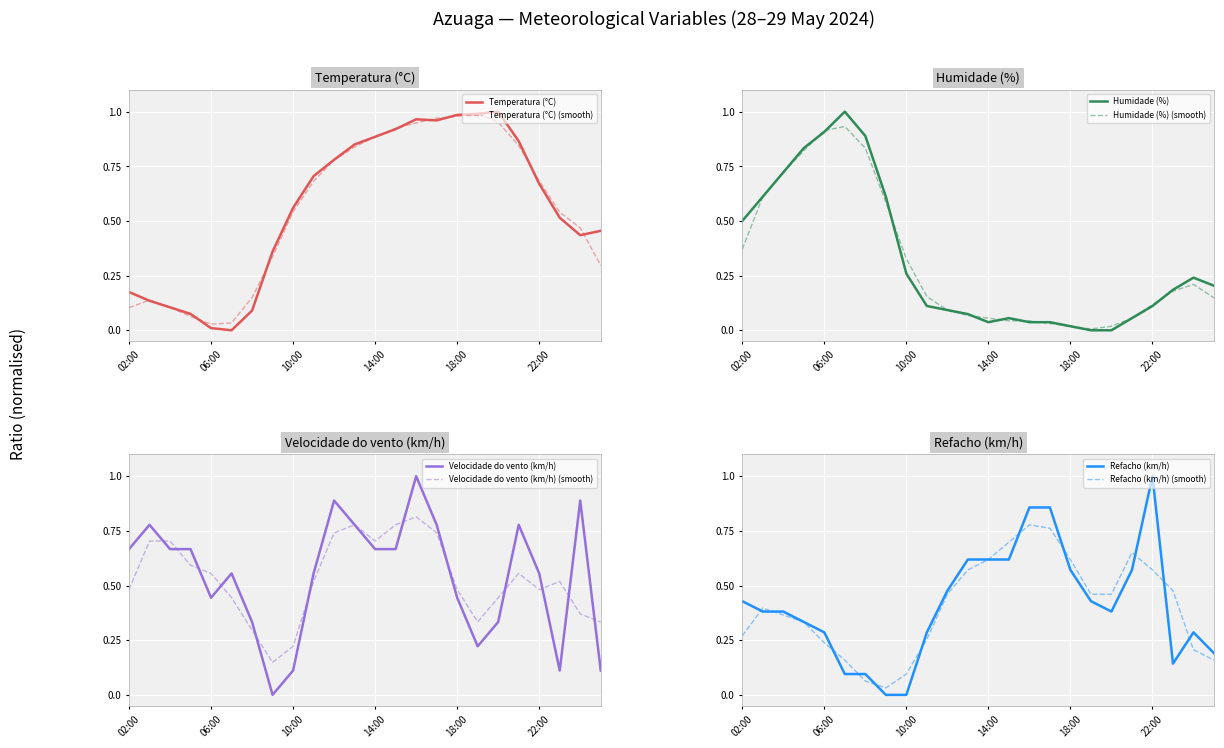

True or false: Velocidade do vento (km/h) (smooth) has a value of 0.7 at 14:00.

True